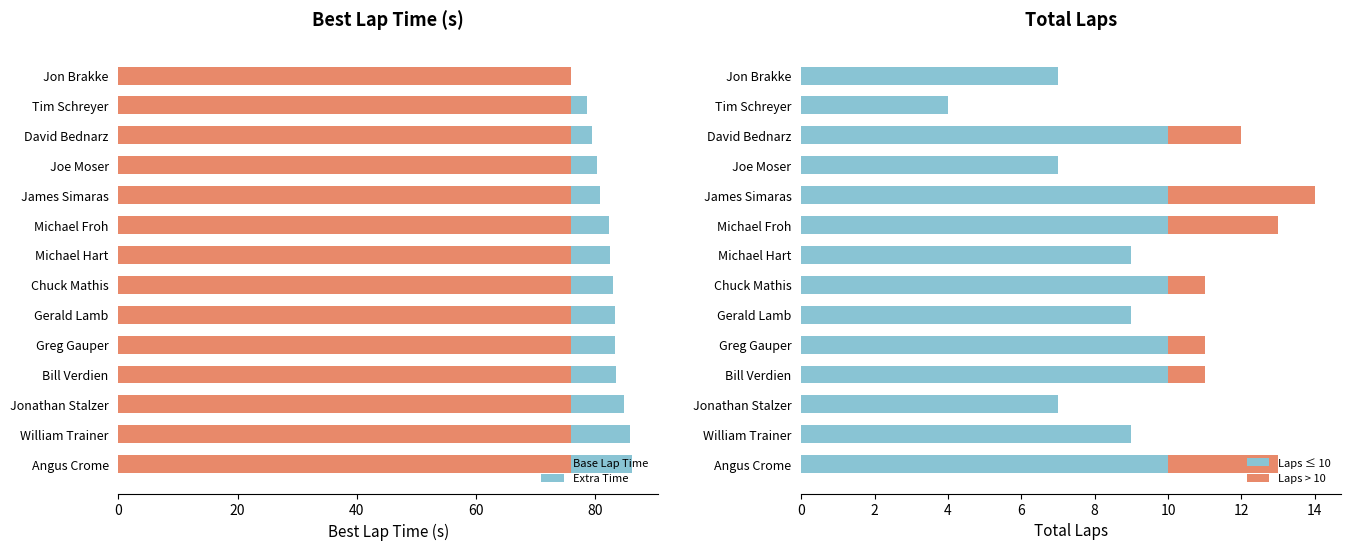

True or false: Extra Time has a value of 2.7 at William Trainer.

False